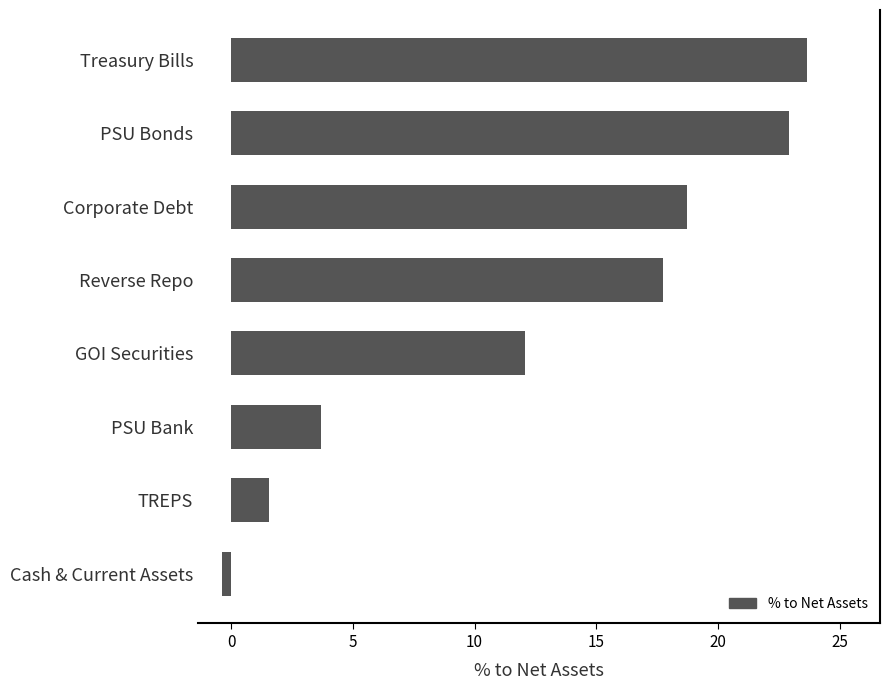

Reading top to bottom, what are all the values shown in this chart?

Treasury Bills=23.7	PSU Bonds=22.9	Corporate Debt=18.7	Reverse Repo=17.8	GOI Securities=12.1	PSU Bank=3.7	TREPS=1.6	Cash & Current Assets=-0.4